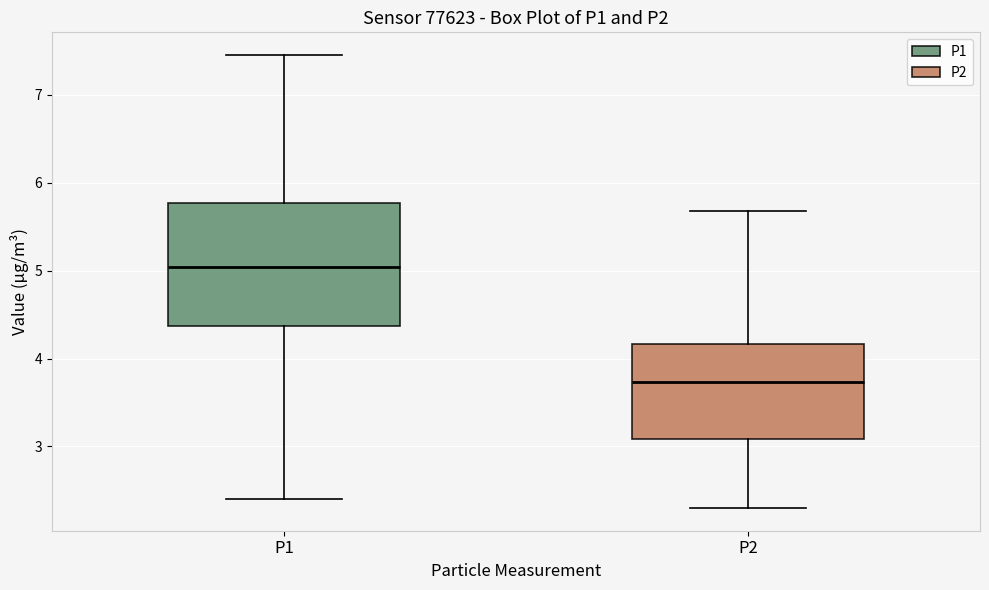

Which box's median line is the highest?

P1